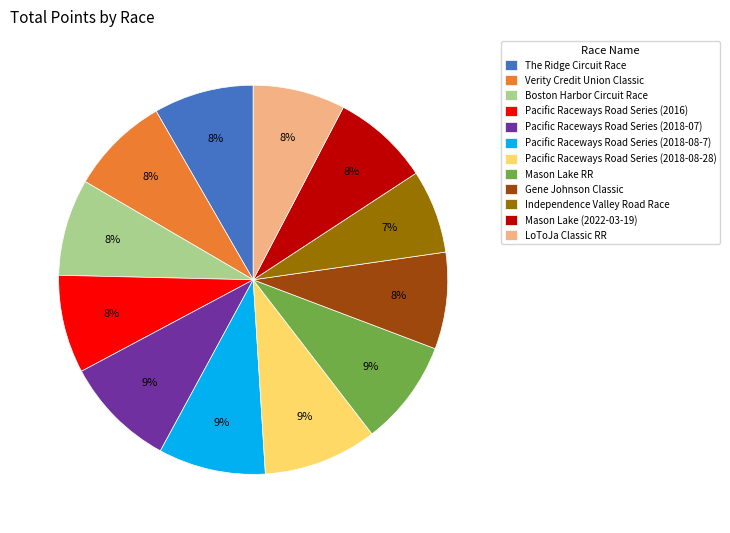

To the nearest percent, what percentage of the pie is The Ridge Circuit Race?

8%